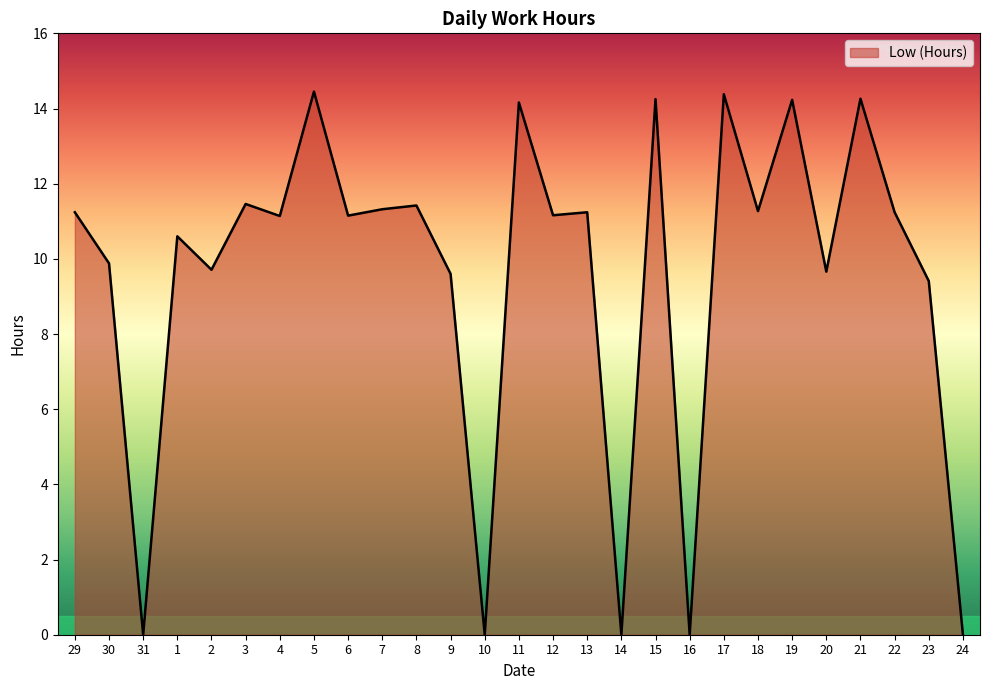

Between 2 and 7, which is larger?

7